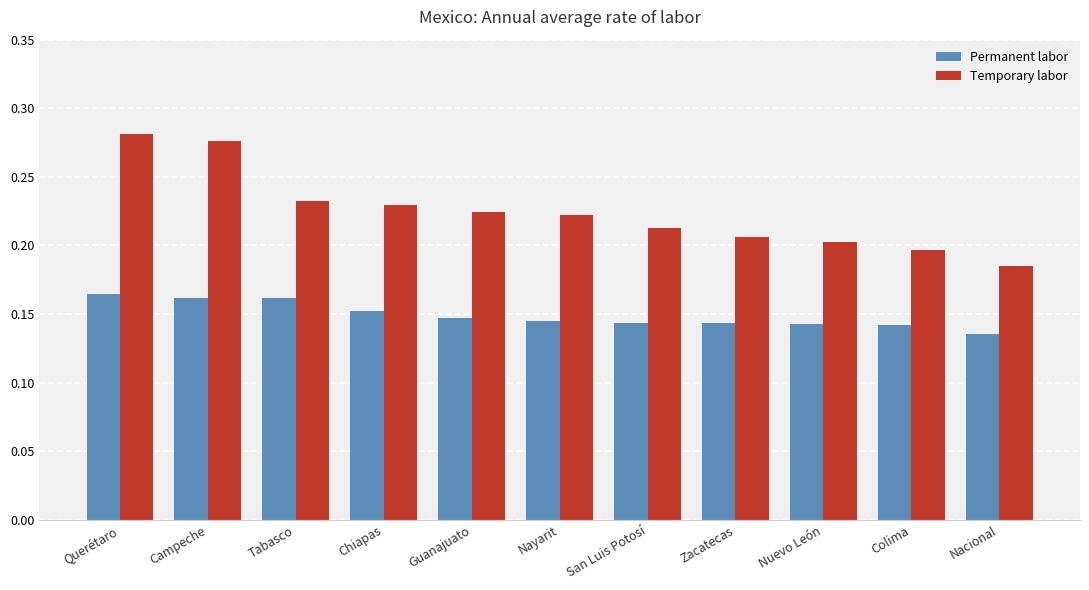

The value of Temporary labor at Nuevo León is 0.2. True or false?

True